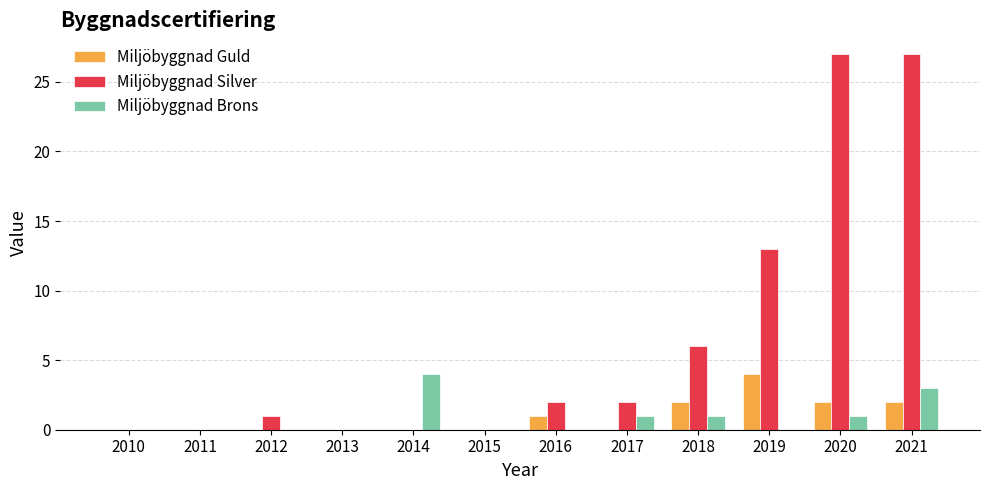

What is the spread (max minus min) of values at 2021?

25